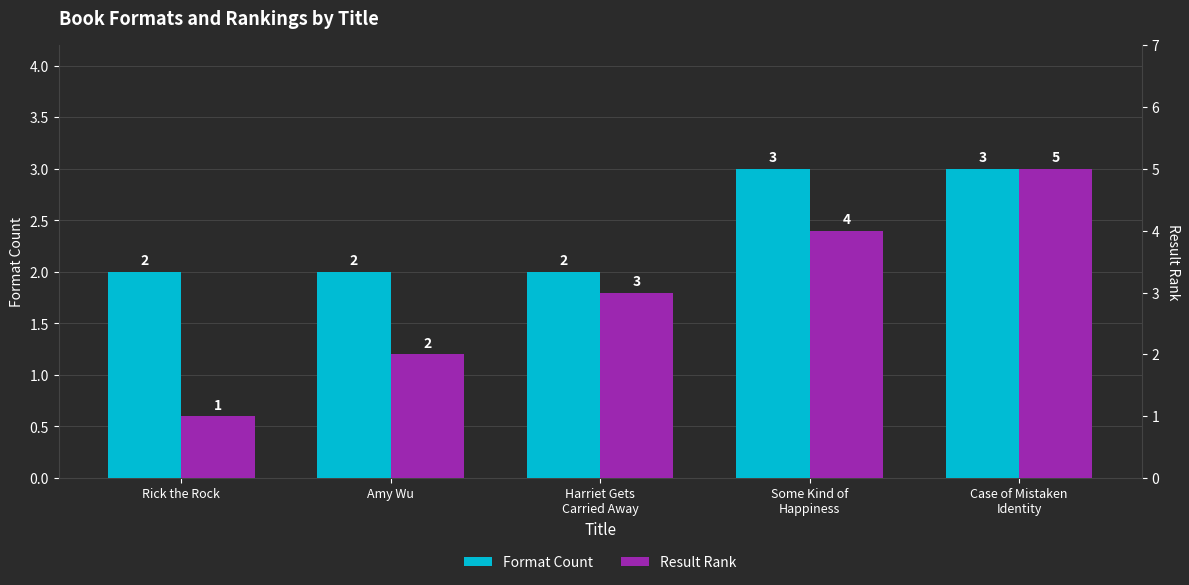

At Amy Wu, list the series in order from smallest to largest.

Format Count, Result Rank